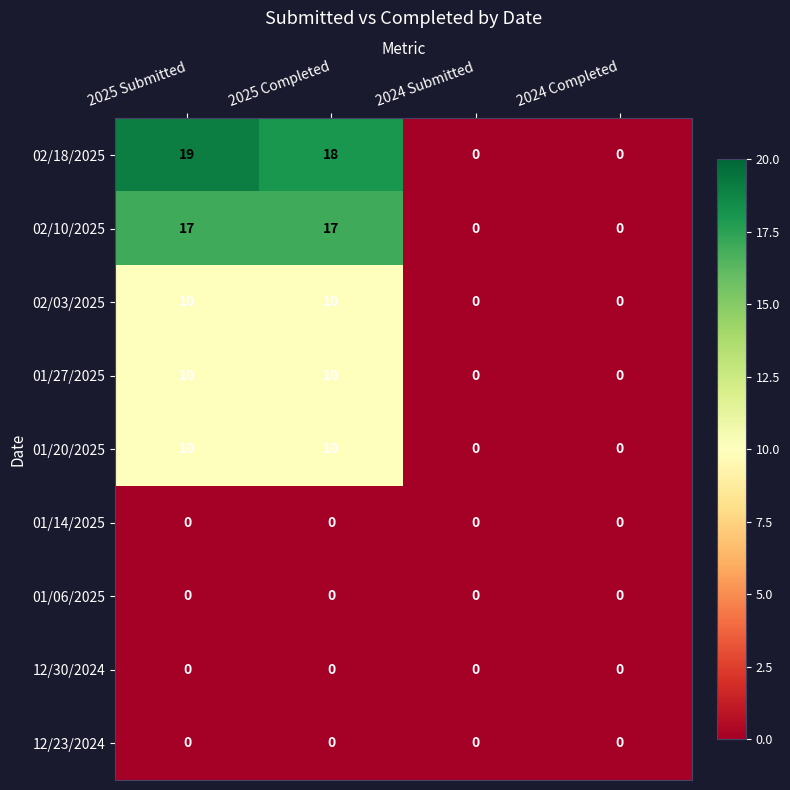

Which series has the largest total across all categories?

02/18/2025